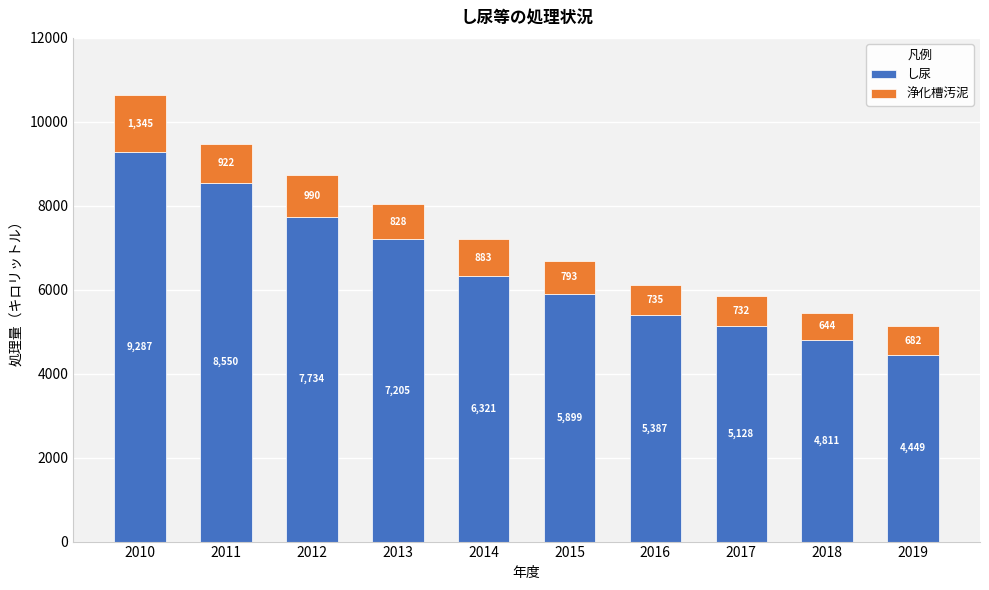

Reading left to right, list the values for the し尿 series.

9287	8550	7734	7205	6321	5899	5387	5128	4811	4449